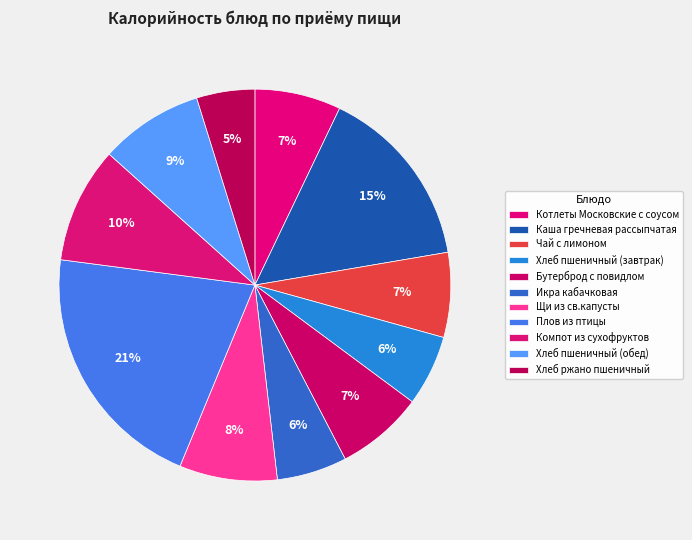

Is it true that Каша гречневая рассыпчатая is 23% of the pie?

False